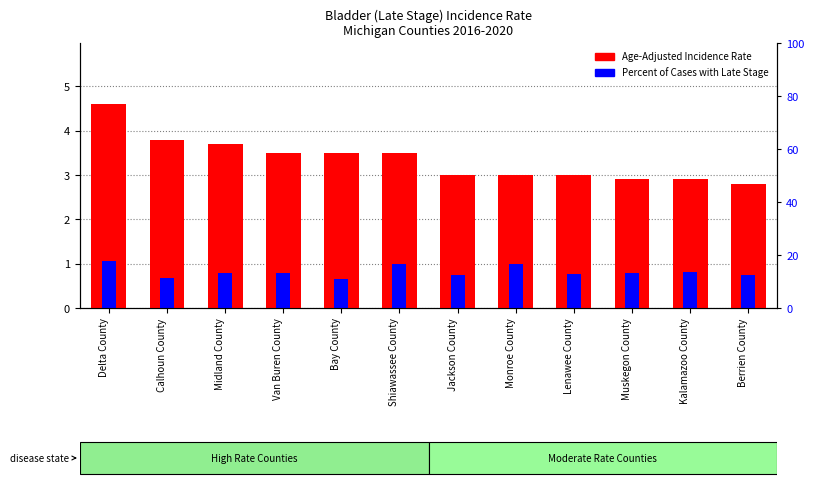

How many categories are shown in the chart?

12